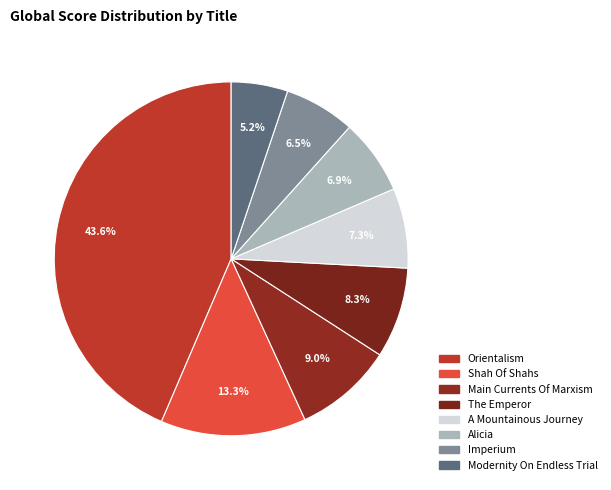

How many segments does this pie chart have?

8